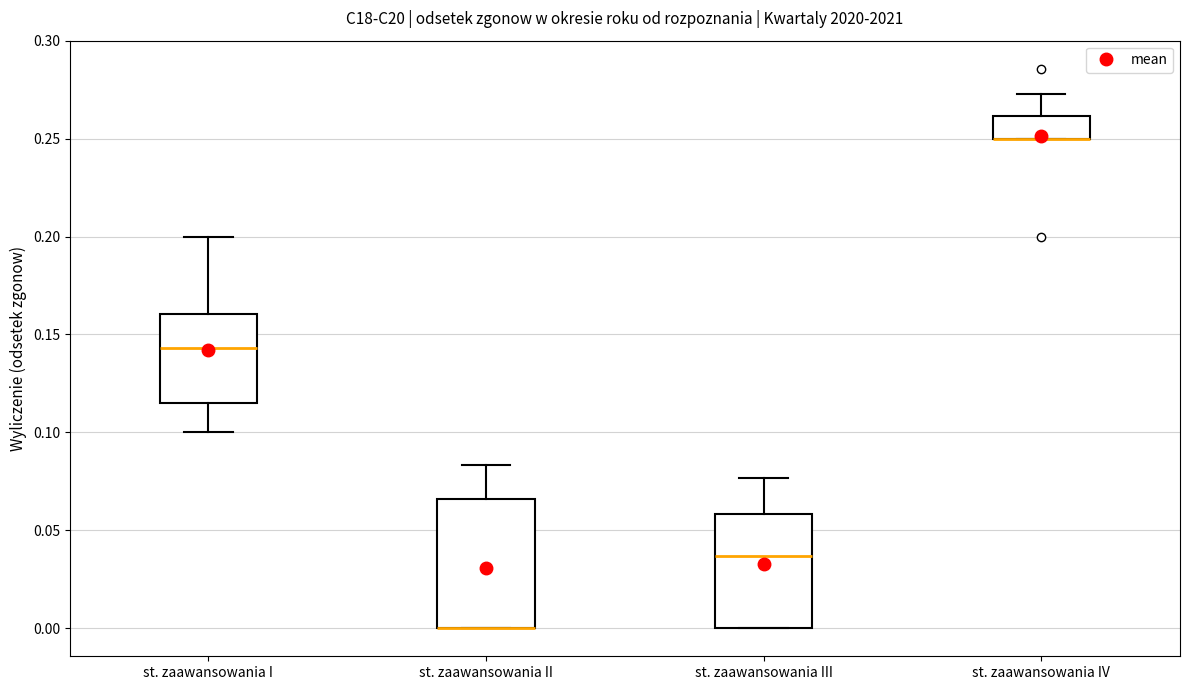

Where does the upper whisker of the box for st. zaawansowania I end on the y-axis? The values are not printed on the chart, so give them approximately, as read against the axis.

0.200